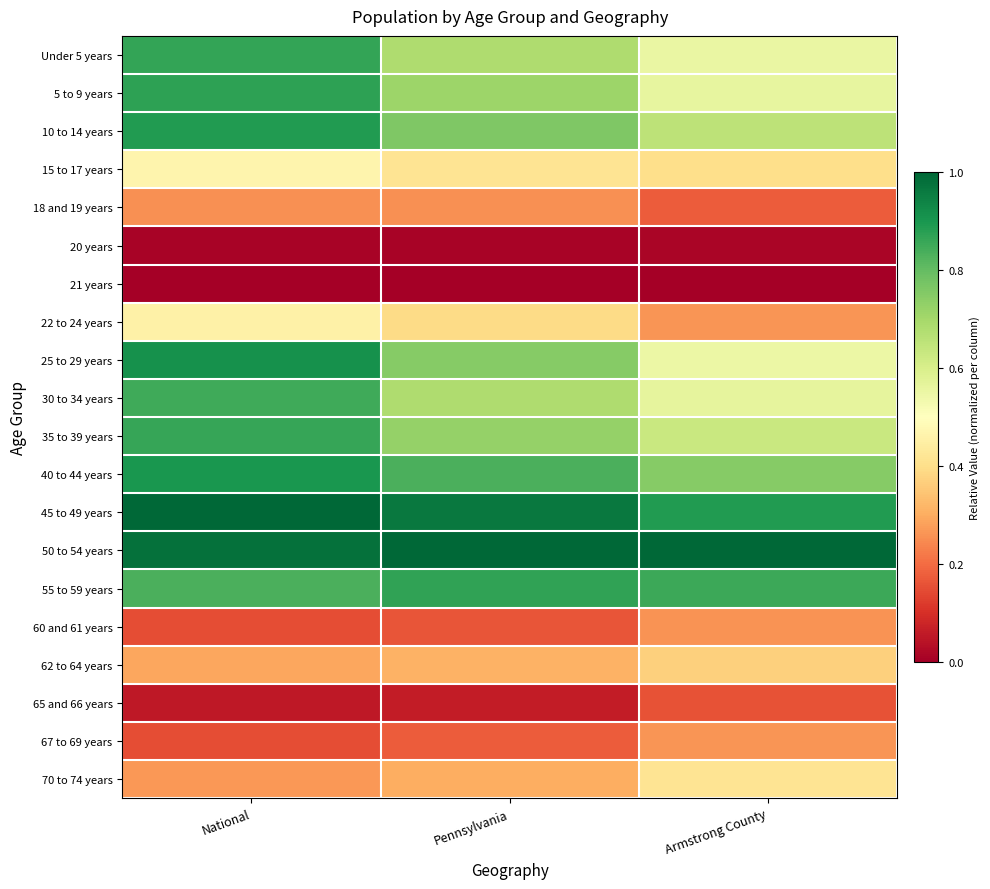

Reading left to right, transcribe all the data shown in this chart.

Under 5 years: National=0.9	Pennsylvania=0.7	Armstrong County=0.6
5 to 9 years: National=0.9	Pennsylvania=0.7	Armstrong County=0.6
10 to 14 years: National=0.9	Pennsylvania=0.8	Armstrong County=0.7
15 to 17 years: National=0.5	Pennsylvania=0.4	Armstrong County=0.4
18 and 19 years: National=0.3	Pennsylvania=0.3	Armstrong County=0.2
20 years: National=0.0	Pennsylvania=0.0	Armstrong County=0.0
21 years: National=0.0	Pennsylvania=0.0	Armstrong County=0.0
22 to 24 years: National=0.5	Pennsylvania=0.4	Armstrong County=0.3
25 to 29 years: National=0.9	Pennsylvania=0.7	Armstrong County=0.5
30 to 34 years: National=0.9	Pennsylvania=0.7	Armstrong County=0.6
35 to 39 years: National=0.9	Pennsylvania=0.7	Armstrong County=0.6
40 to 44 years: National=0.9	Pennsylvania=0.8	Armstrong County=0.7
45 to 49 years: National=1.0	Pennsylvania=1.0	Armstrong County=0.9
50 to 54 years: National=1.0	Pennsylvania=1.0	Armstrong County=1.0
55 to 59 years: National=0.8	Pennsylvania=0.9	Armstrong County=0.9
60 and 61 years: National=0.2	Pennsylvania=0.2	Armstrong County=0.3
62 to 64 years: National=0.3	Pennsylvania=0.3	Armstrong County=0.4
65 and 66 years: National=0.1	Pennsylvania=0.1	Armstrong County=0.2
67 to 69 years: National=0.2	Pennsylvania=0.2	Armstrong County=0.3
70 to 74 years: National=0.3	Pennsylvania=0.3	Armstrong County=0.4